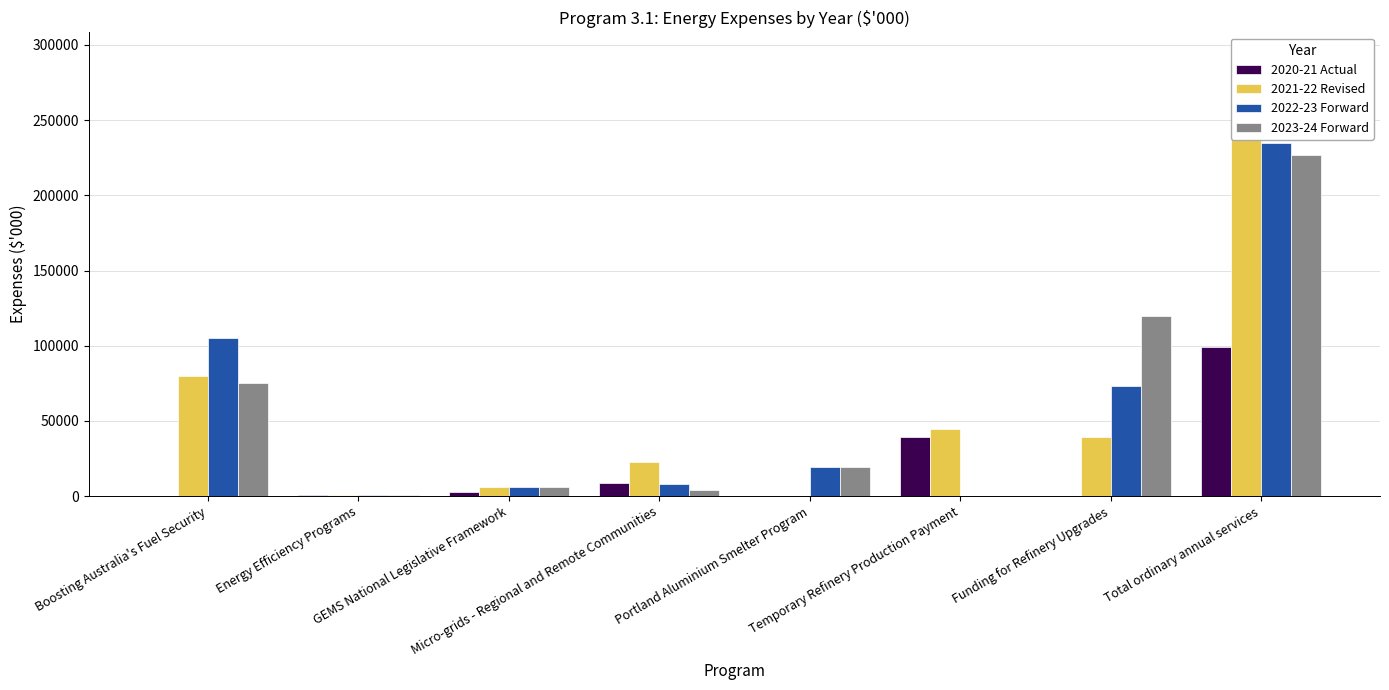

The value of 2022-23 Forward at Funding for Refinery Upgrades is 19177. True or false?

False